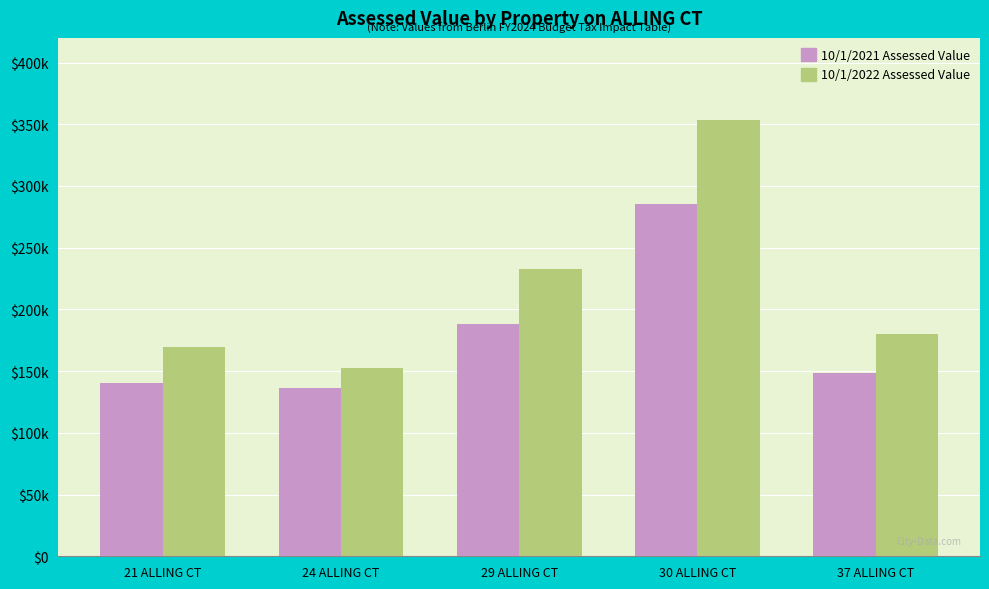

Which category has the highest value across all series?

30 ALLING CT